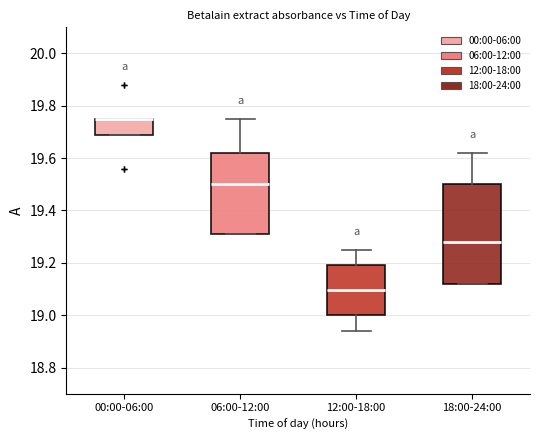

Where does the median line of the box for 18:00-24:00 sit on the y-axis? The values are not printed on the chart, so give them approximately, as read against the axis.

19.28